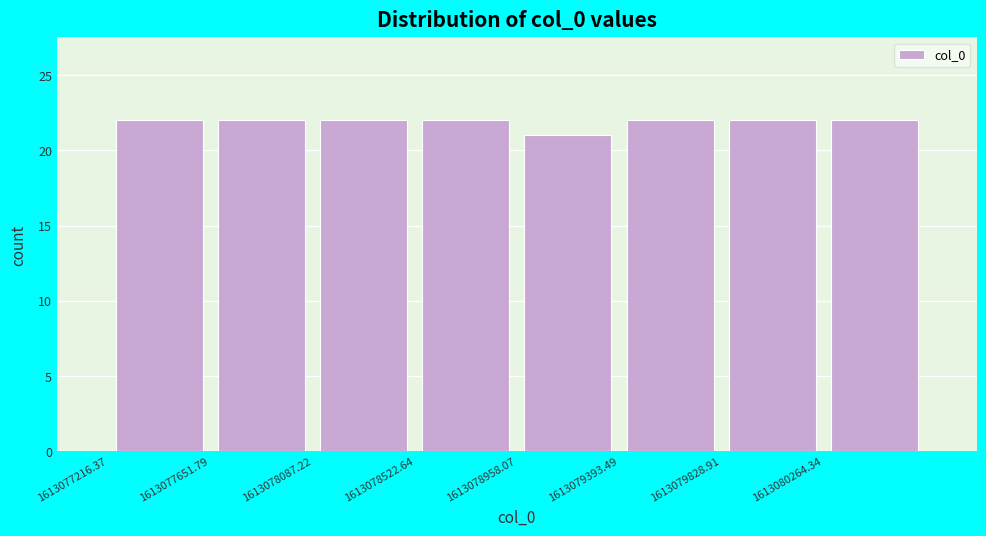

Reading left to right, transcribe this chart: for each bar, give the range it covers on the x-axis and its height. Neither the bar edges nor the heights are printed on the chart, so give them approximately, as read against the axes.

1613077200 to 1613077650: 22
1613077650 to 1613078100: 22
1613078100 to 1613078500: 22
1613078500 to 1613078950: 22
1613078950 to 1613079400: 21
1613079400 to 1613079850: 22
1613079850 to 1613080250: 22
1613080250 to 1613080700: 22